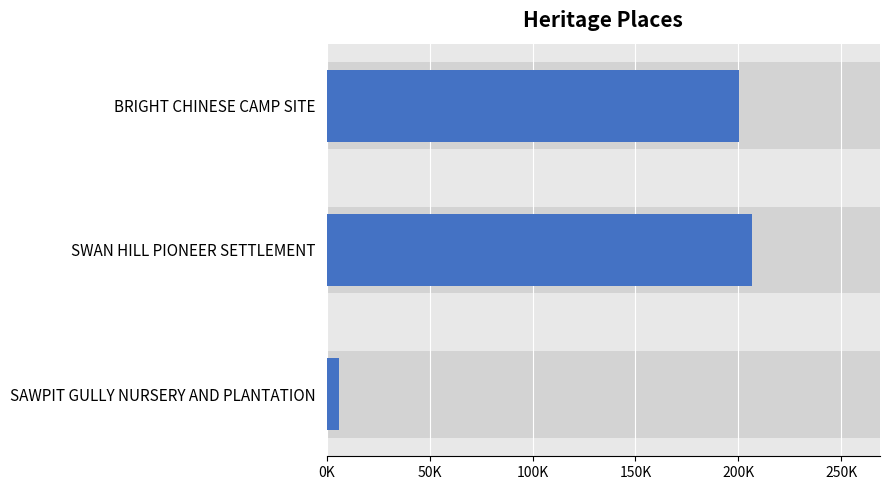

The chart shows a value of 297465 at SWAN HILL PIONEER SETTLEMENT. True or false?

False